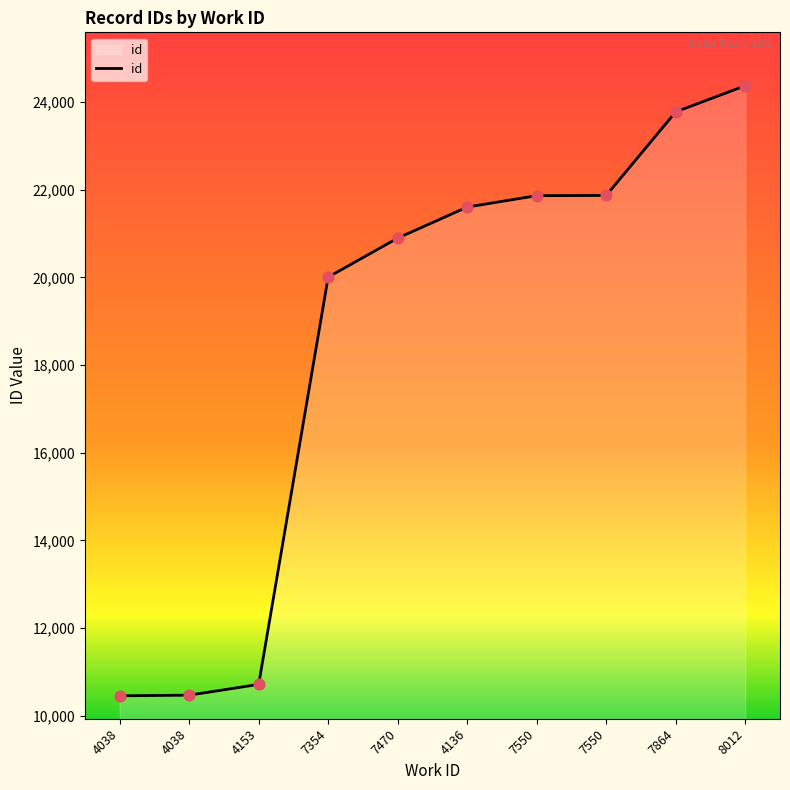

What is the change in value from 4153 to 7470?

+10183